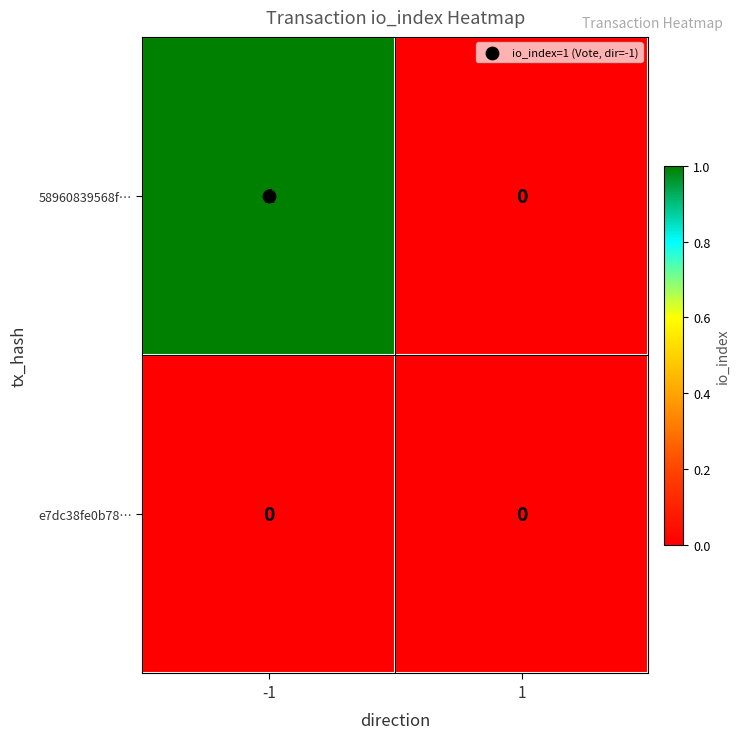

List the series in order of their overall mean, lowest first.

e7dc38fe0b78…, 58960839568f…